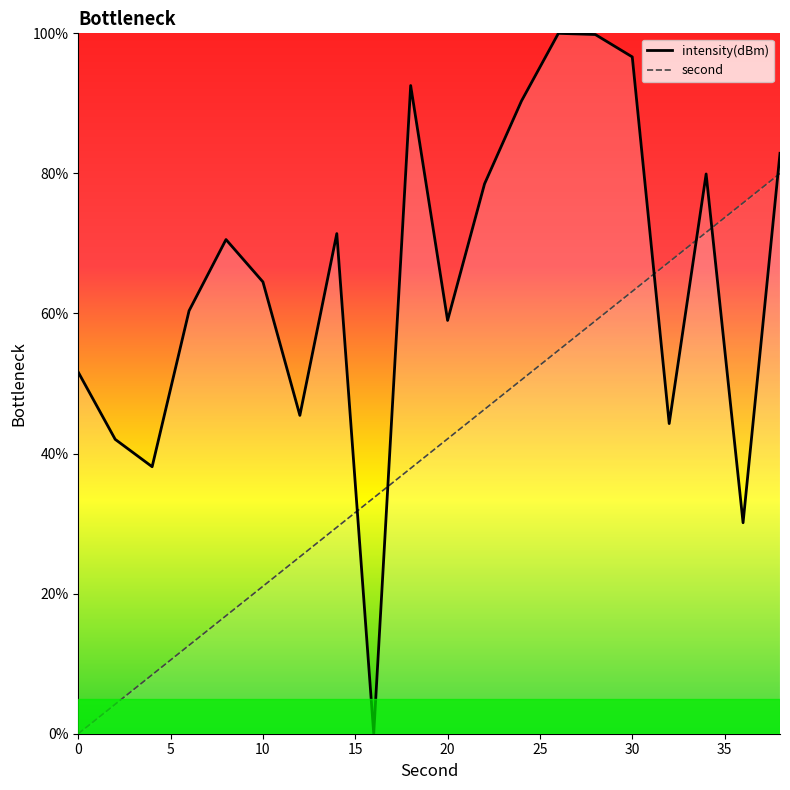

How many intersections are there between second and intensity(dBm)?

6